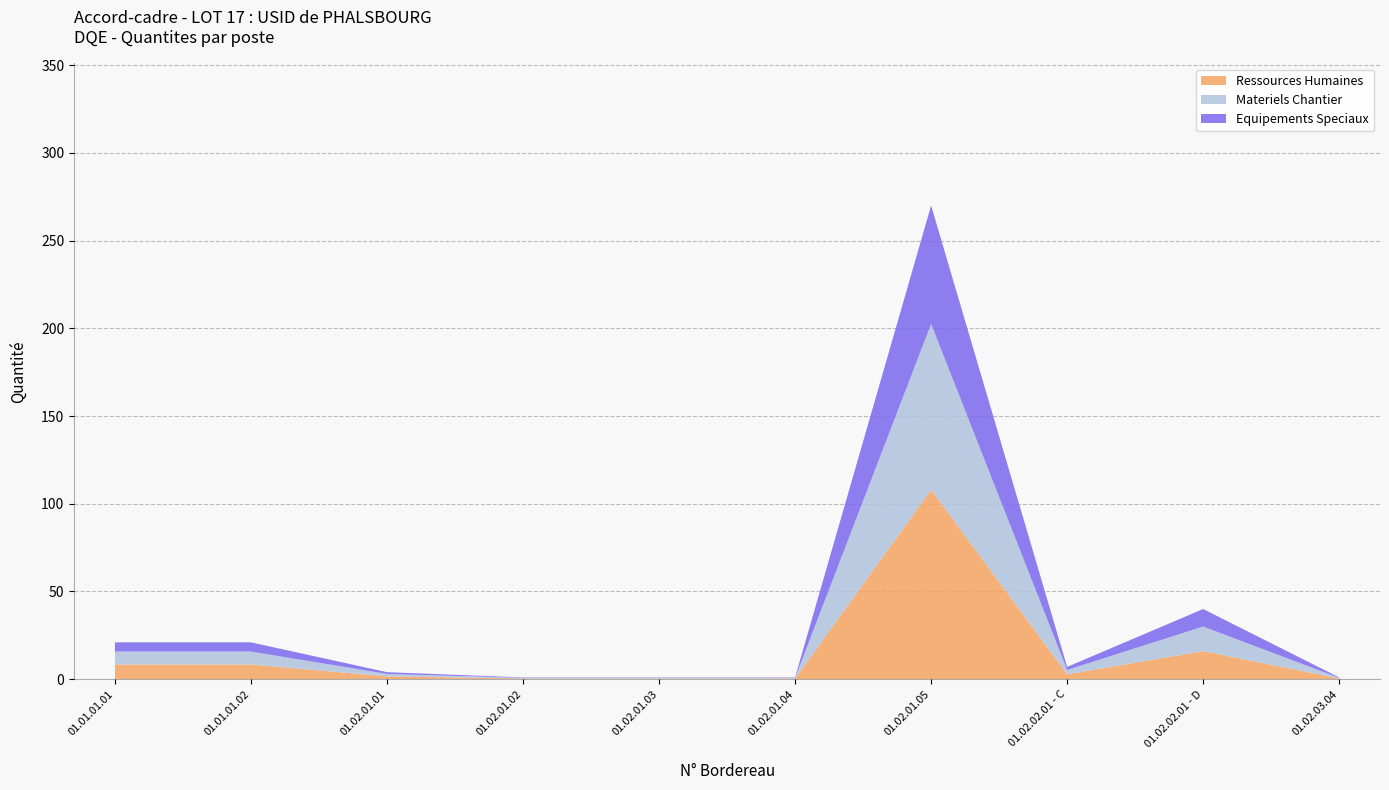

At which category is the sum across all series the highest?

01.02.01.05